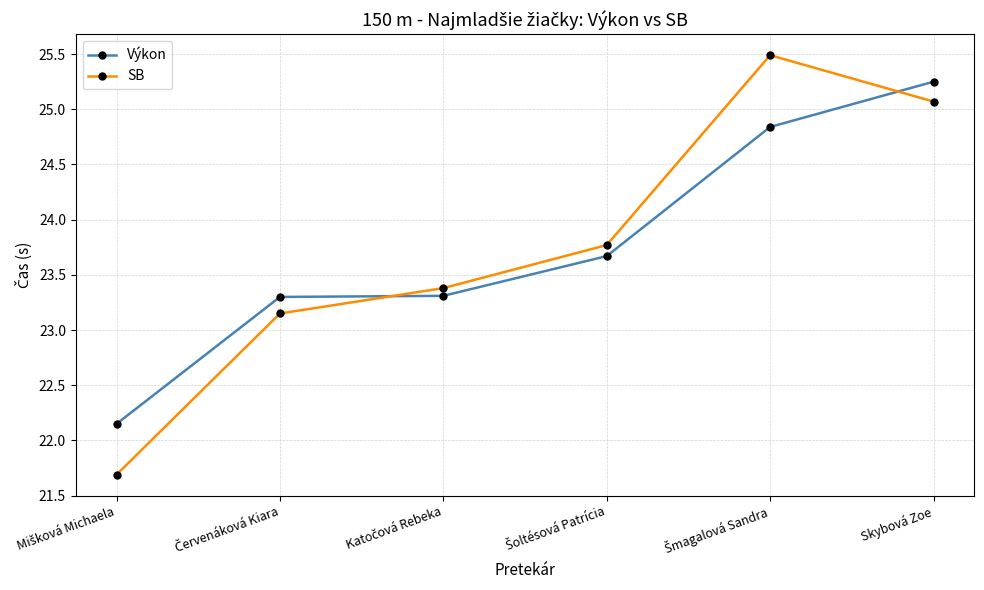

Which series has the widest spread of values?

SB